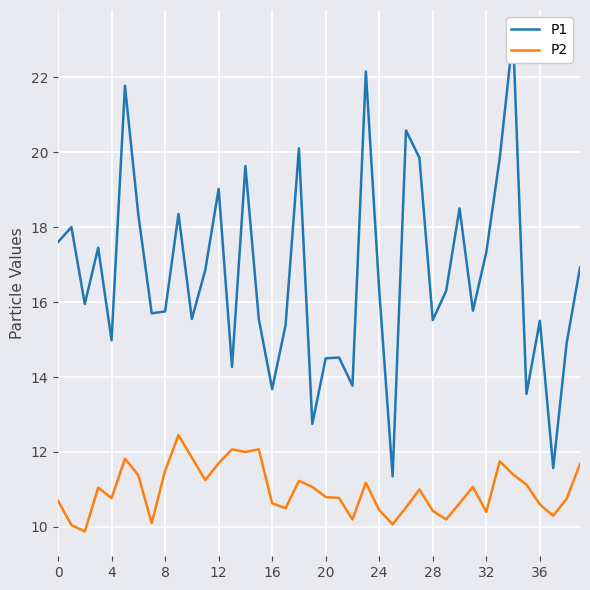

What is the value of the P1 point at the 34th from the left?

19.8